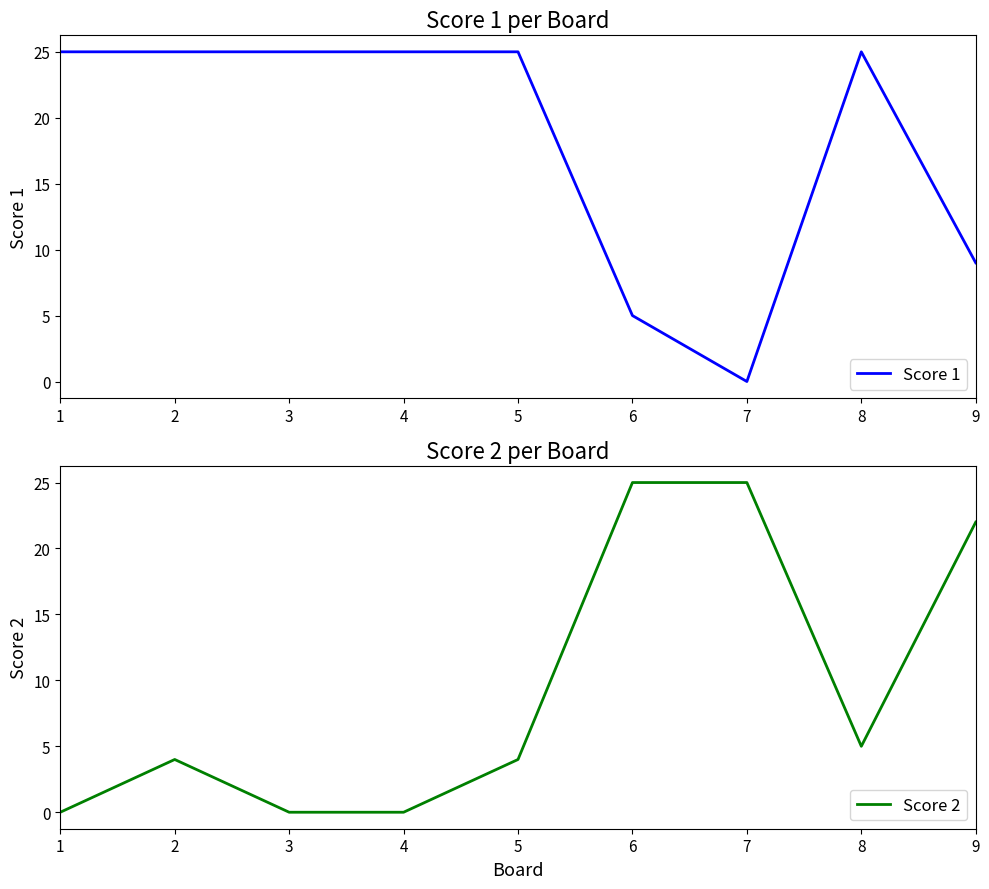

Reading right to left, extract all data points from this chart.

Score 1: 9=9	8=25	7=0	6=5	5=25	4=25	3=25	2=25	1=25
Score 2: 9=22	8=5	7=25	6=25	5=4	4=0	3=0	2=4	1=0